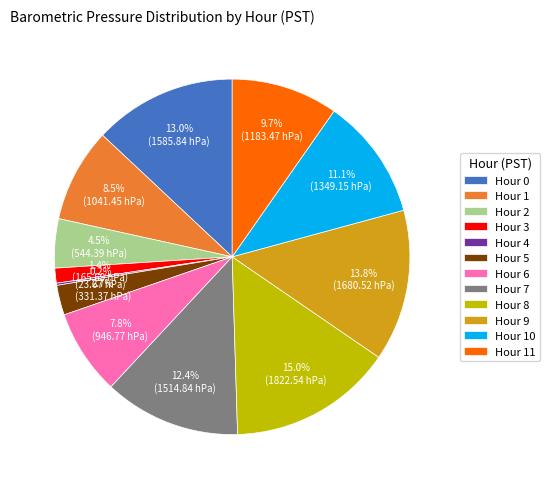

What is the largest slice in the pie chart?

Hour 8